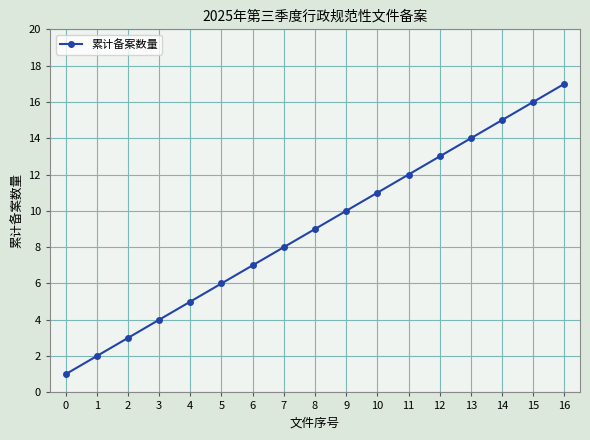

True or false: there are more than 2 points higher than both neighbors.

False